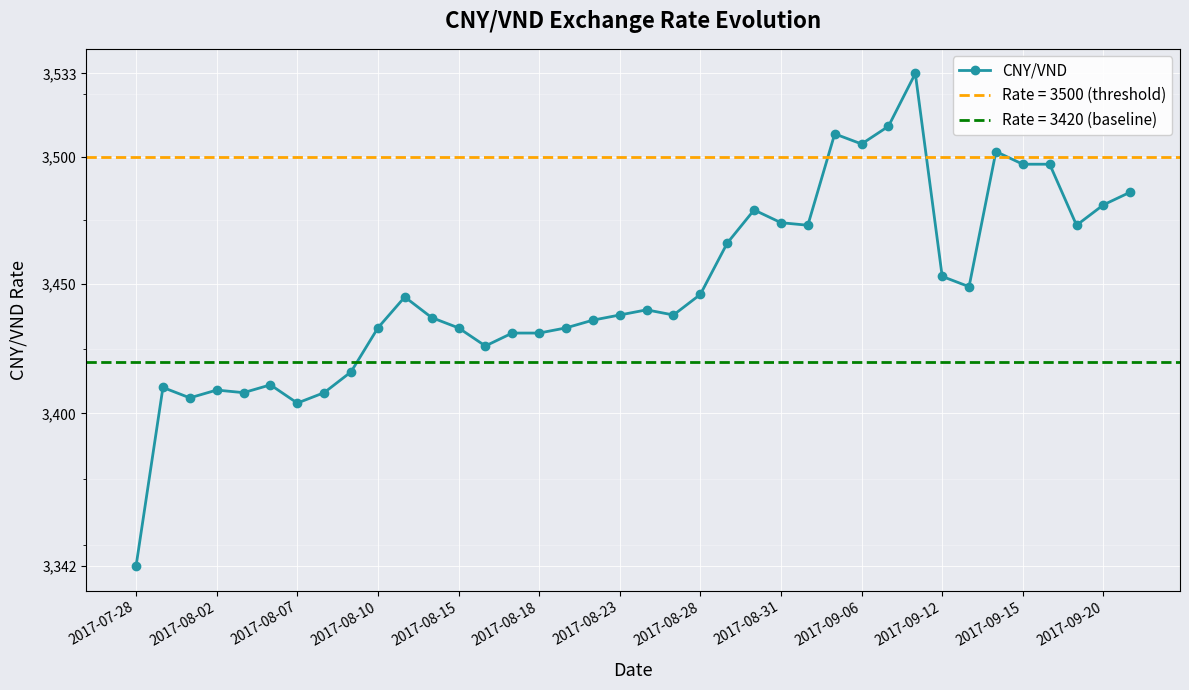

What is the change in value from 28 to 36?

-31